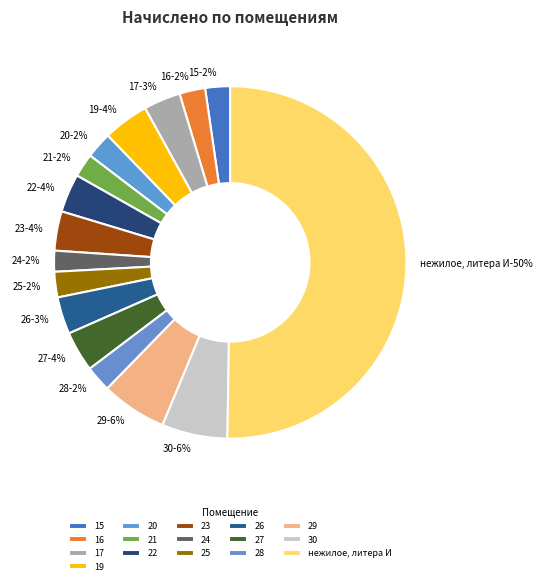

How many segments does this pie chart have?

16